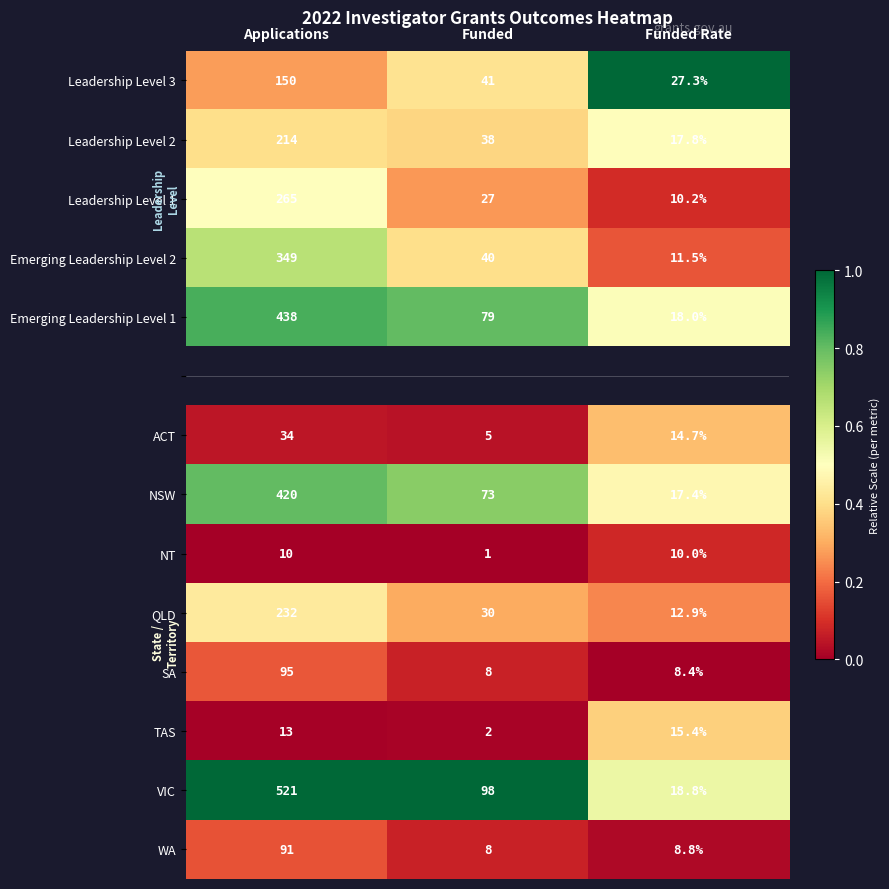

Where is NSW nearest to the value 218?

Funded